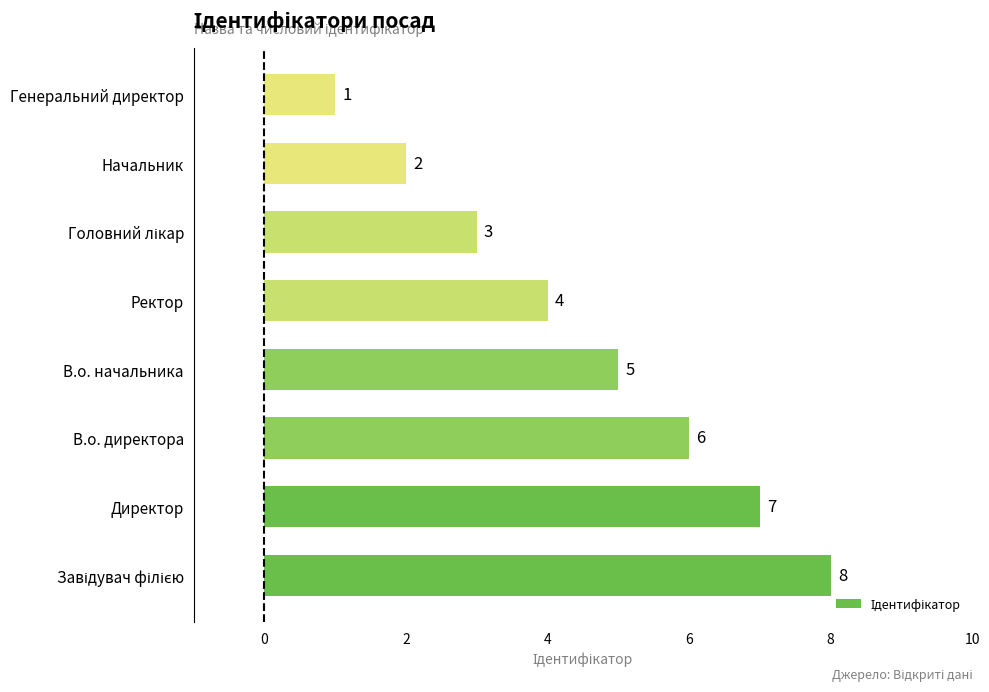

The value at Ректор is 6. True or false?

False